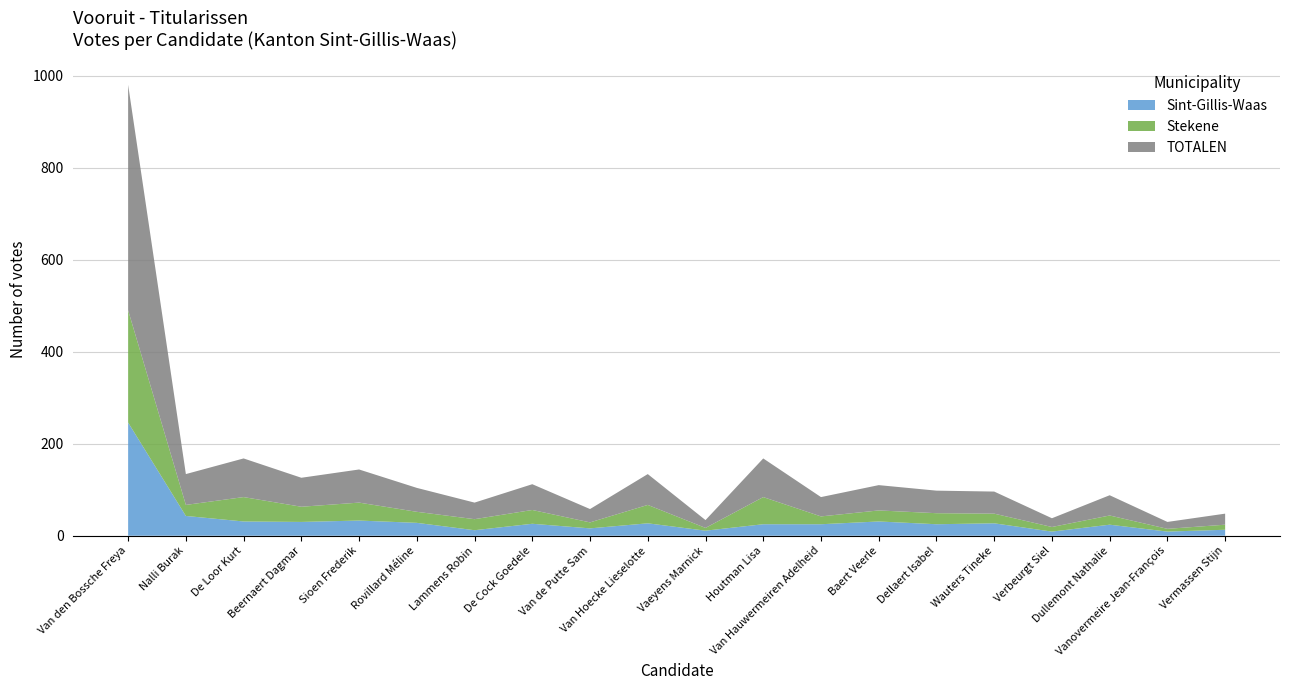

Reading right to left, list all the values displayed in this chart.

Sint-Gillis-Waas: Vermassen Stijn=13	Vanovermeire Jean-François=9	Dullemont Nathalie=24	Verbeurgt Siel=9	Wauters Tineke=27	Dellaert Isabel=25	Baert Veerle=31	Van Hauwermeiren Adelheid=25	Houtman Lisa=25	Vaeyens Marnick=11	Van Hoecke Lieselotte=27	Van de Putte Sam=16	De Cock Goedele=26	Lammens Robin=12	Rovillard Méline=28	Sioen Frederik=33	Beernaert Dagmar=30	De Loor Kurt=31	Nalli Burak=43	Van den Bossche Freya=246
Stekene: Vermassen Stijn=11	Vanovermeire Jean-François=6	Dullemont Nathalie=20	Verbeurgt Siel=10	Wauters Tineke=21	Dellaert Isabel=24	Baert Veerle=24	Van Hauwermeiren Adelheid=17	Houtman Lisa=59	Vaeyens Marnick=6	Van Hoecke Lieselotte=40	Van de Putte Sam=13	De Cock Goedele=30	Lammens Robin=24	Rovillard Méline=24	Sioen Frederik=39	Beernaert Dagmar=33	De Loor Kurt=53	Nalli Burak=24	Van den Bossche Freya=244
TOTALEN: Vermassen Stijn=24	Vanovermeire Jean-François=15	Dullemont Nathalie=44	Verbeurgt Siel=19	Wauters Tineke=48	Dellaert Isabel=49	Baert Veerle=55	Van Hauwermeiren Adelheid=42	Houtman Lisa=84	Vaeyens Marnick=17	Van Hoecke Lieselotte=67	Van de Putte Sam=29	De Cock Goedele=56	Lammens Robin=36	Rovillard Méline=52	Sioen Frederik=72	Beernaert Dagmar=63	De Loor Kurt=84	Nalli Burak=67	Van den Bossche Freya=490